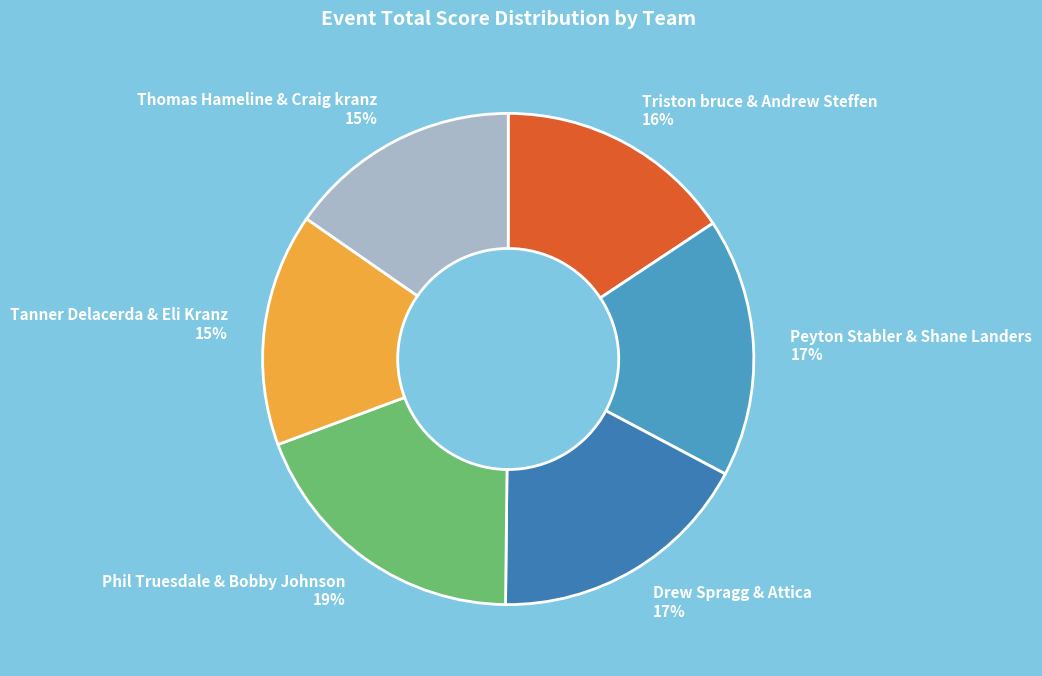

Does Thomas Hameline & Craig kranz represent more than half of the total?

No